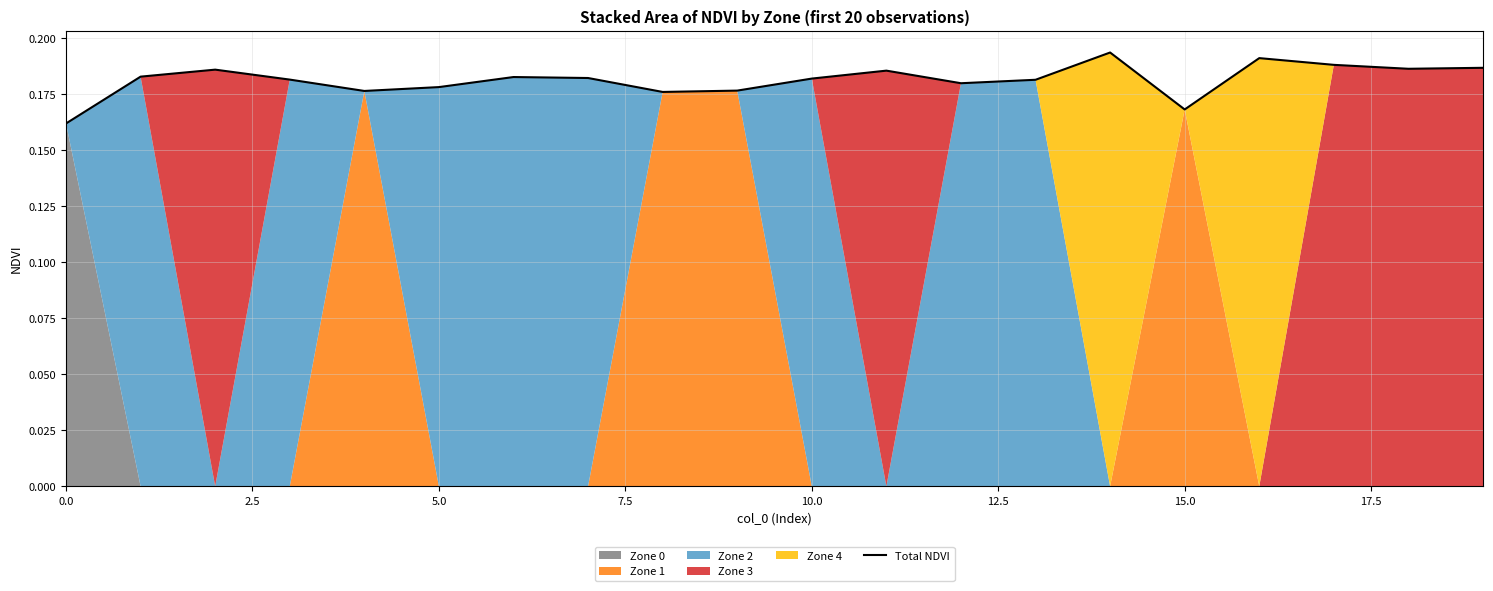

The value at 11 is 0.2. True or false?

True